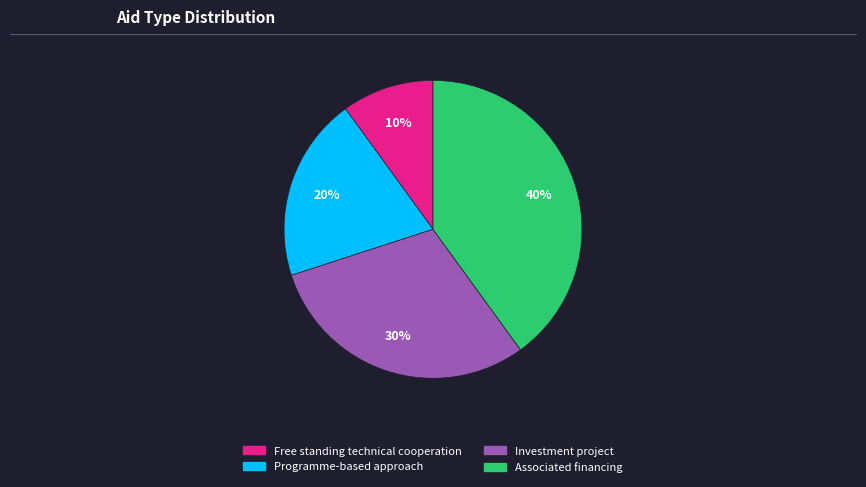

True or false: Investment project accounts for 30% of the total.

True